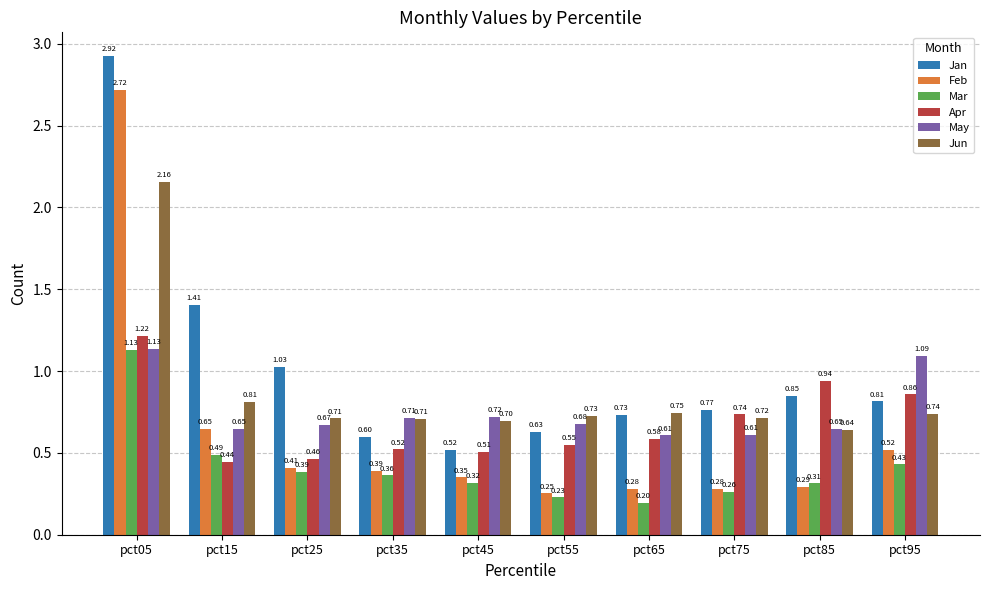

What is the difference between the Apr values at pct65 and pct05?

0.6